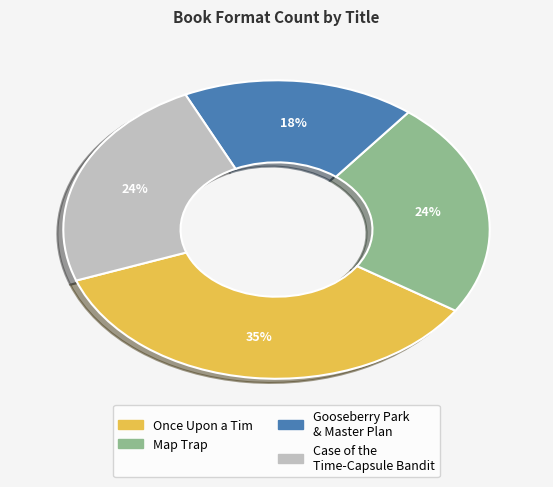

Does any single category account for the majority?

No